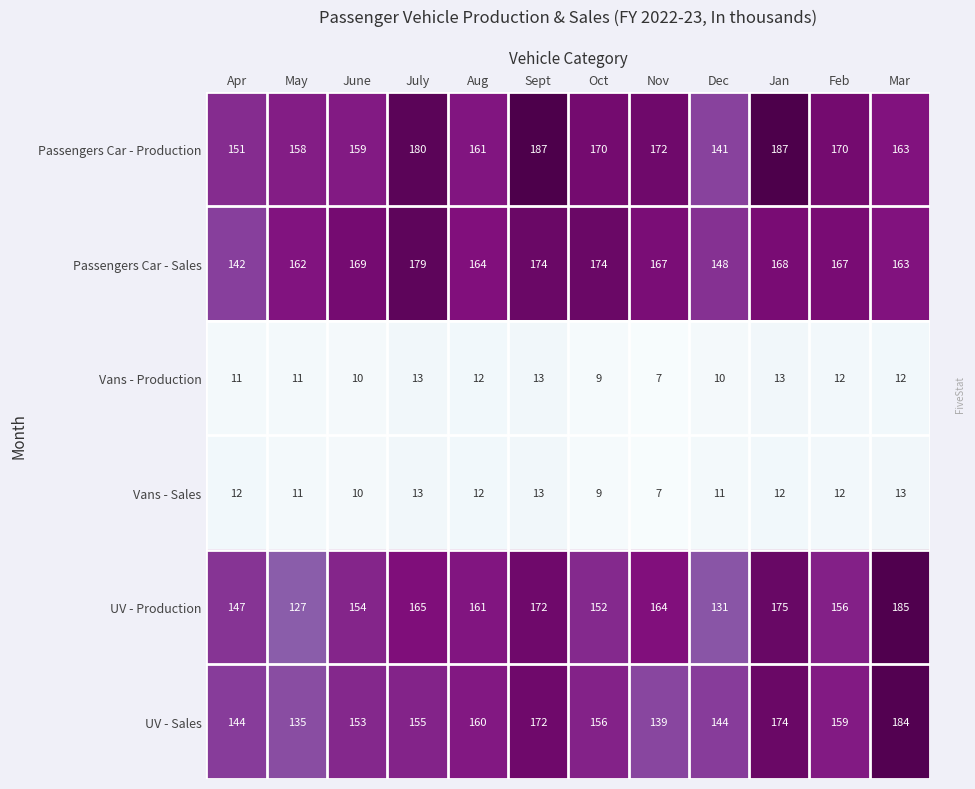

What is the total value across all series at Nov?

656